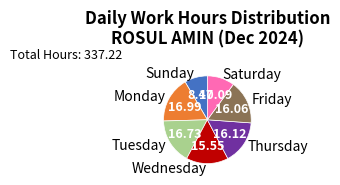

How many segments does this pie chart have?

7